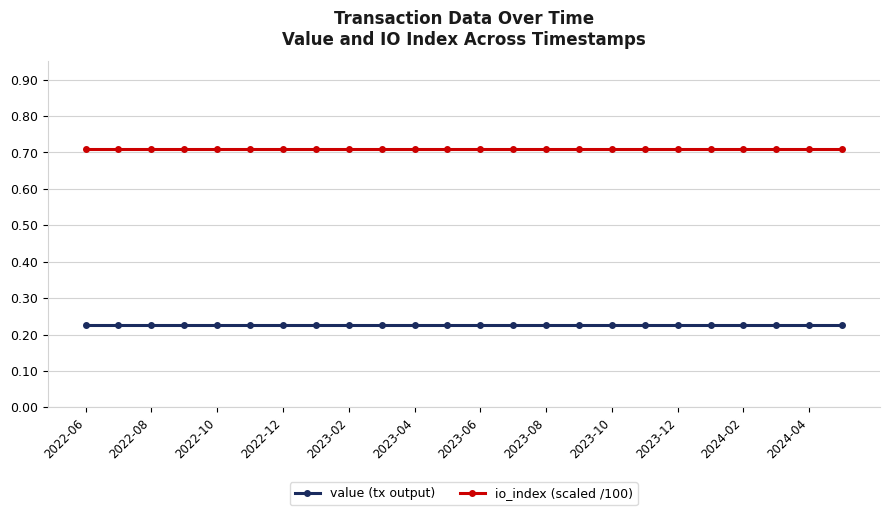

Rank the series by their maximum value, from highest to lowest.

io_index (scaled /100), value (tx output)